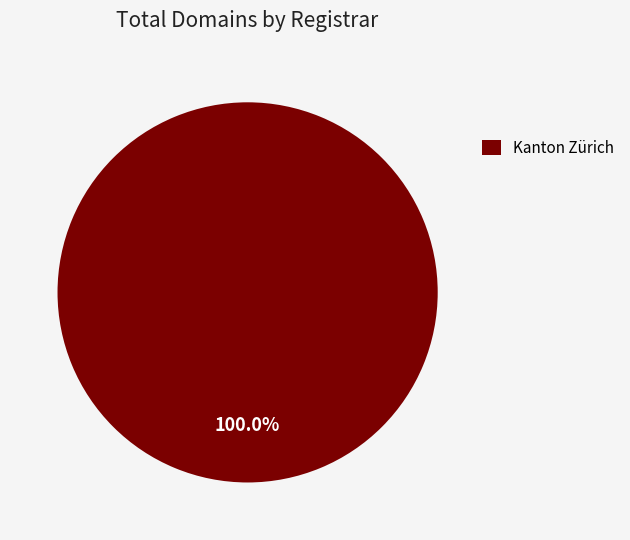

How many slices are in this pie chart?

1